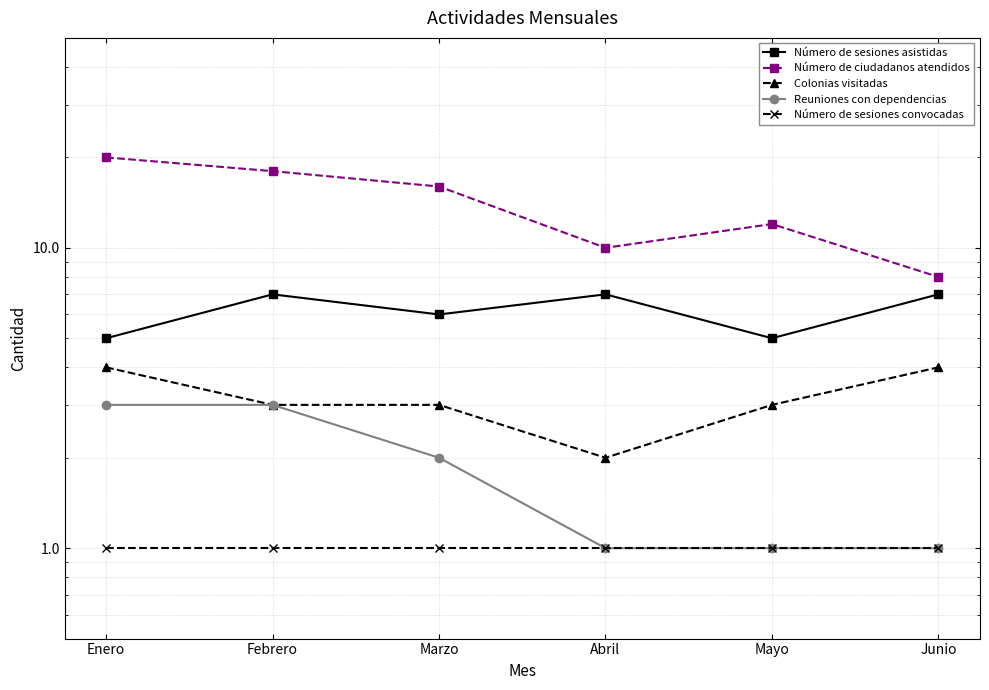

What is the minimum value shown in the chart?

1